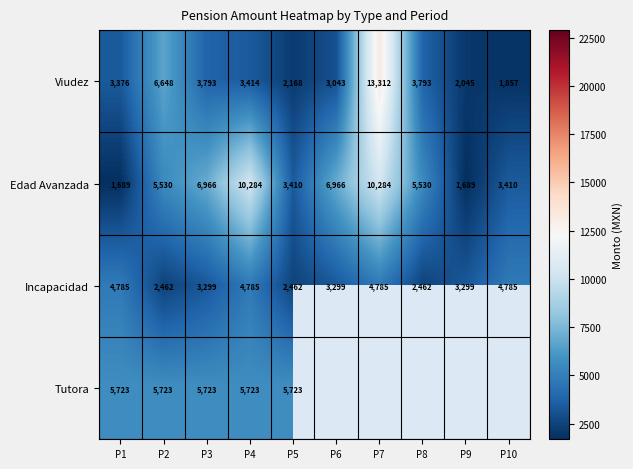

Rank the series at P2 from highest to lowest value.

Viudez, Tutora, Edad Avanzada, Incapacidad